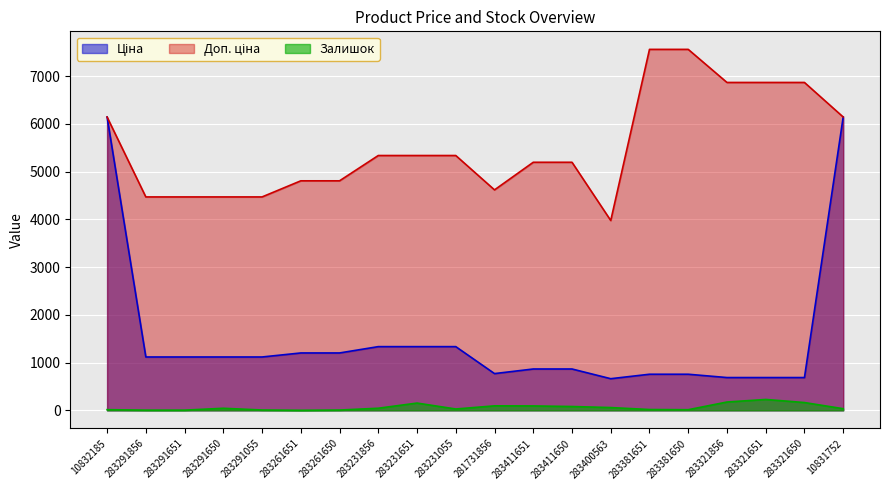

Reading right to left, transcribe all the data shown in this chart.

Ціна: 10831752=6143.2	283321650=686.7	283321651=686.7	283321856=686.7	283381650=756.0	283381651=756.0	283400563=662.6	283411650=865.9	283411651=865.9	281731856=769.5	283231055=1334.2	283231651=1334.2	283231856=1334.2	283261650=1201.7	283261651=1201.7	283291055=1117.4	283291650=1117.4	283291651=1117.4	283291856=1117.4	10832185=6143.2
Доп. ціна: 10831752=6143.2	283321650=6866.9	283321651=6866.9	283321856=6866.9	283381650=7559.7	283381651=7559.7	283400563=3975.6	283411650=5195.4	283411651=5195.4	281731856=4617.1	283231055=5336.9	283231651=5336.9	283231856=5336.9	283261650=4806.8	283261651=4806.8	283291055=4469.5	283291650=4469.5	283291651=4469.5	283291856=4469.5	10832185=6143.2
Залишок: 10831752=34.0	283321650=163.0	283321651=228.0	283321856=174.0	283381650=13.0	283381651=17.0	283400563=58.0	283411650=80.0	283411651=92.0	281731856=94.0	283231055=28.0	283231651=152.0	283231856=44.0	283261650=6.0	283261651=1.0	283291055=7.0	283291650=43.0	283291651=4.0	283291856=4.0	10832185=14.0